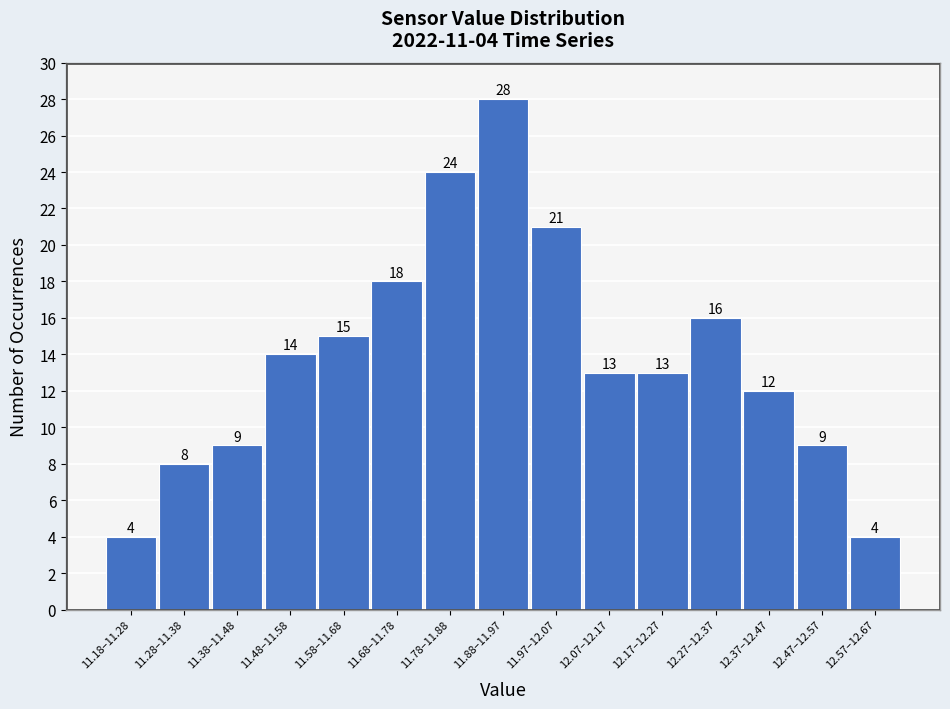

Reading right to left, extract all data points from this chart.

4	9	12	16	13	13	21	28	24	18	15	14	9	8	4